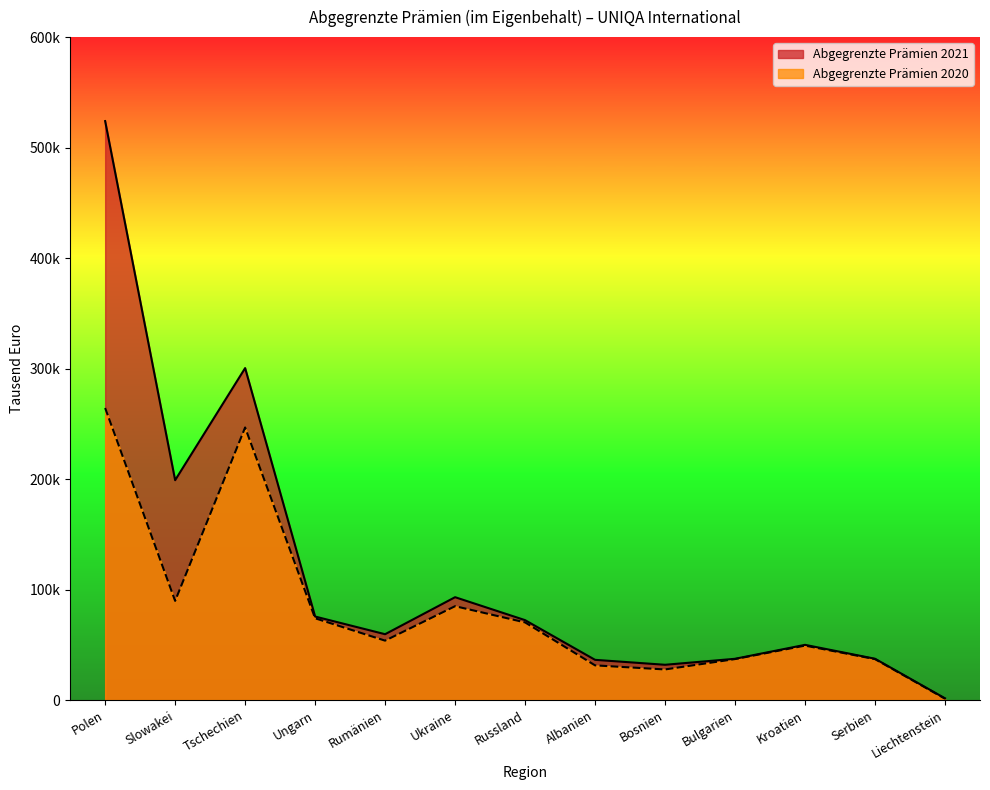

Reading left to right, list all the values displayed in this chart.

Abgegrenzte Prämien 2021: 523996	198978	300437	75562	59567	93072	72301	36372	31900	37318	49940	37350	1535
Abgegrenzte Prämien 2020: 264324	89735	246685	73985	53743	84936	70253	31367	27670	37058	49241	37036	1206